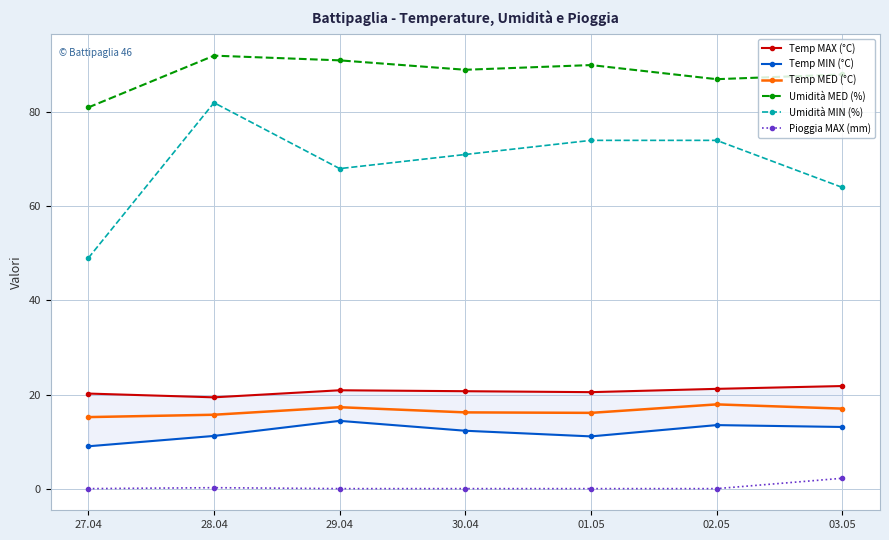

Is this an area chart (filled region under the line)?

No